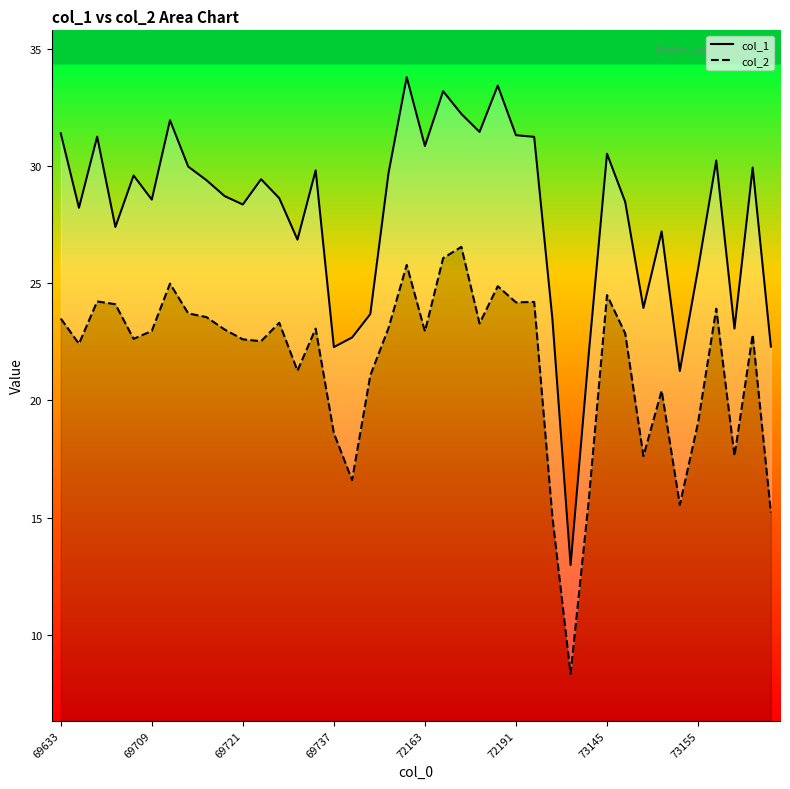

Does the chart display data point markers on the line(s)?

No